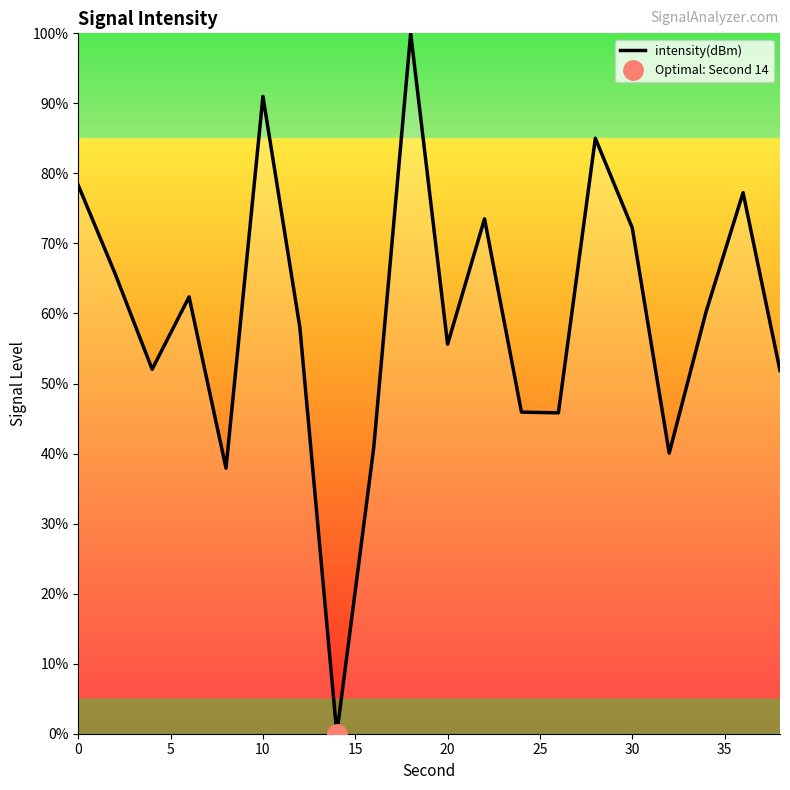

The value of intensity(dBm) at 20 is 55.6. True or false?

True